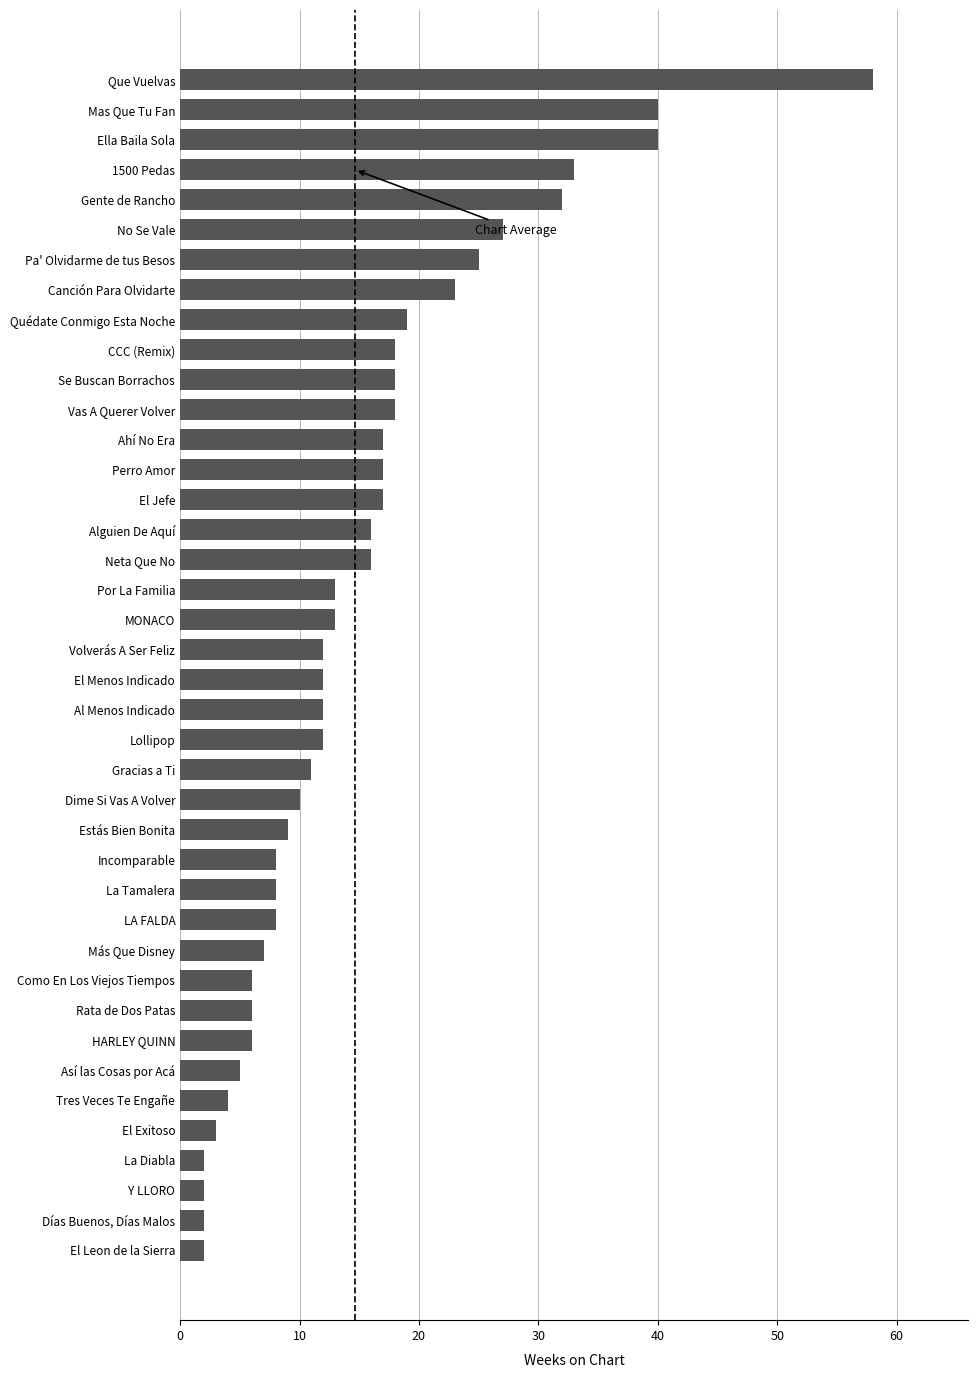

What is the average value?

15